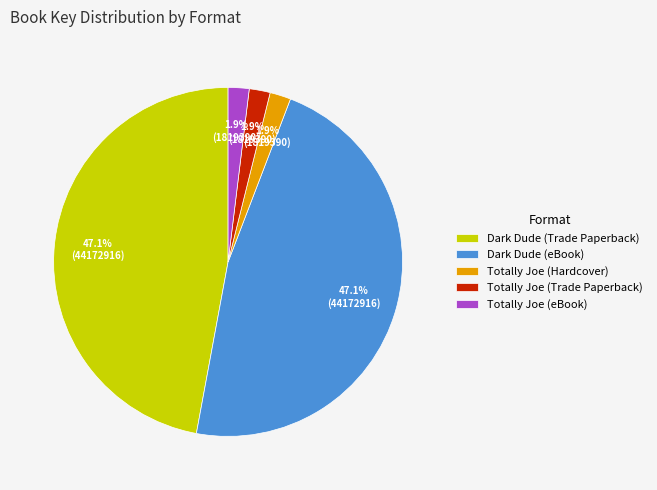

To the nearest percent, what is the difference between the largest and smallest slice percentages?

45%